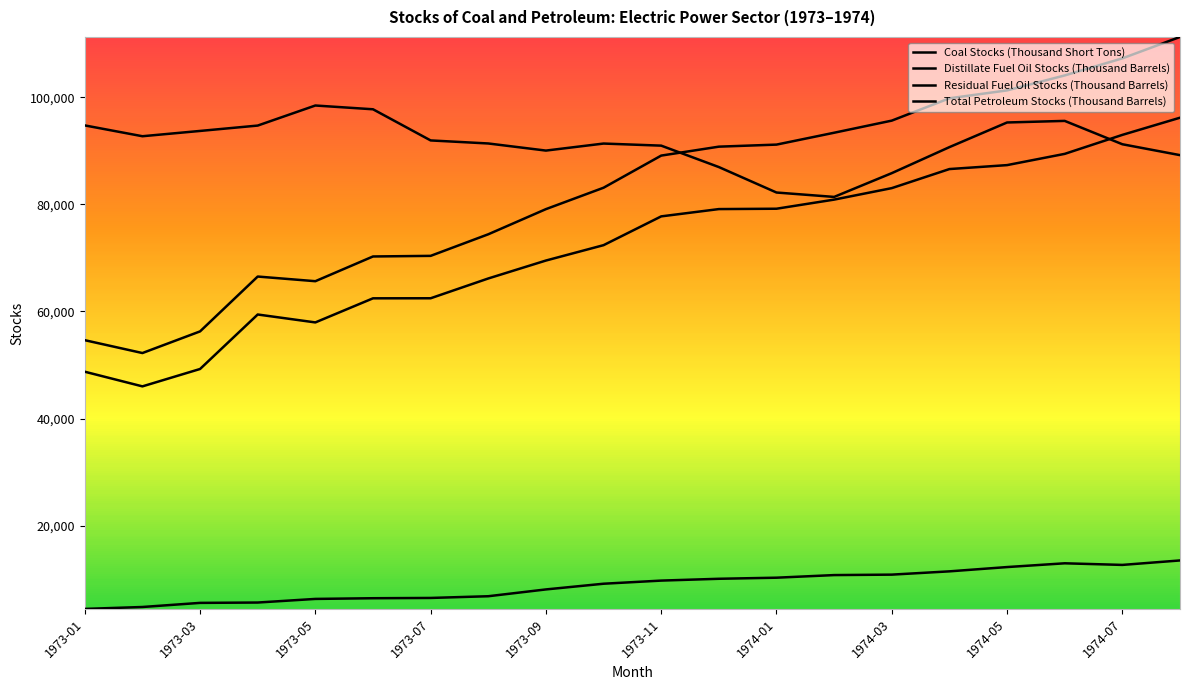

Does the chart have visible grid lines?

No